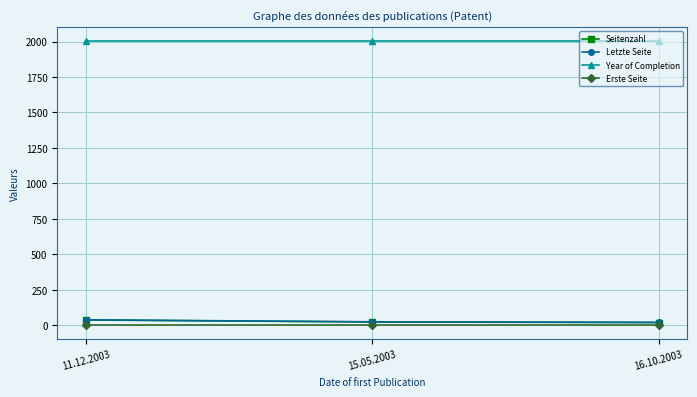

What position from the right is 11.12.2003?

3